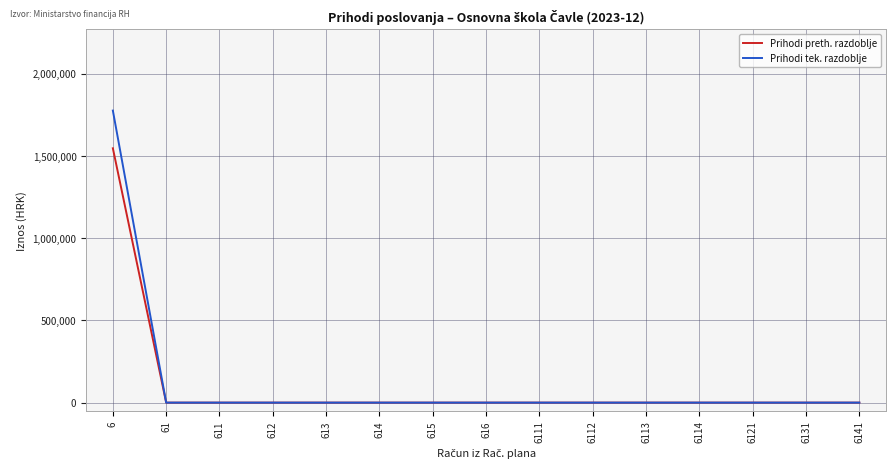

True or false: Prihodi preth. razdoblje has a value of 741945.4 at 6111.

False